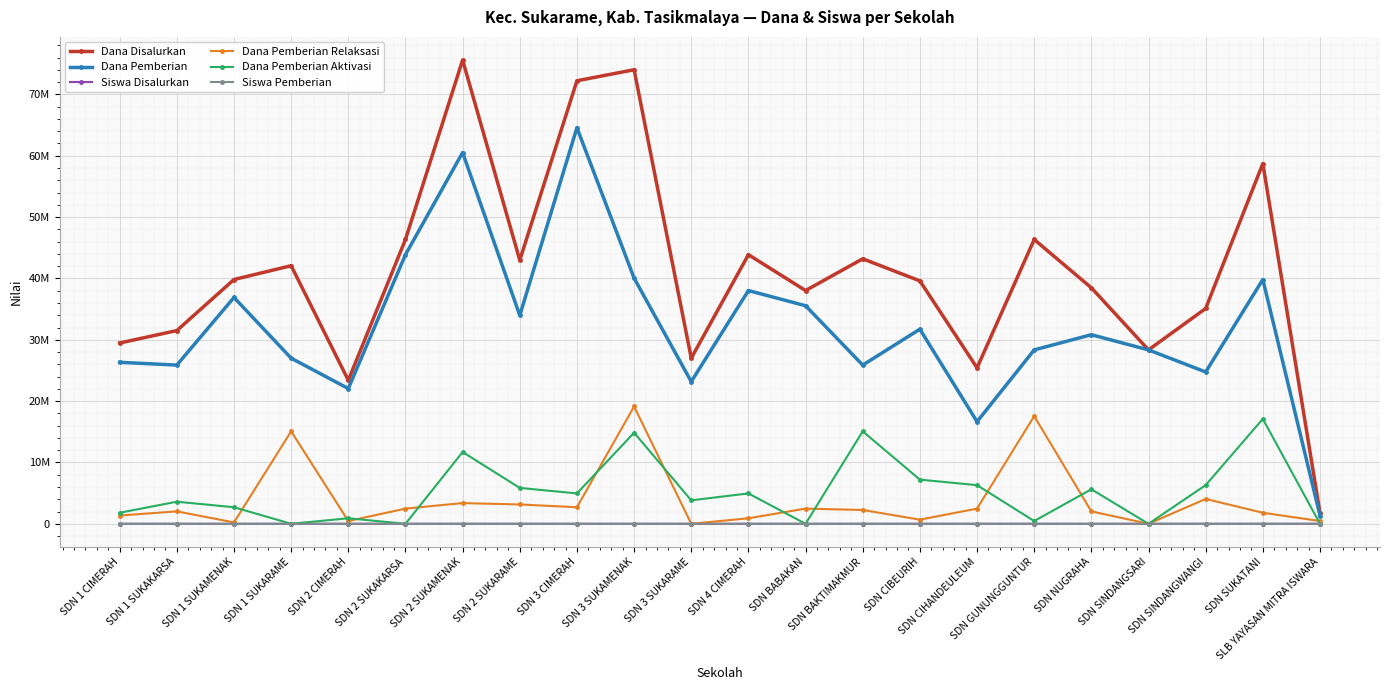

Does the chart have visible grid lines?

Yes